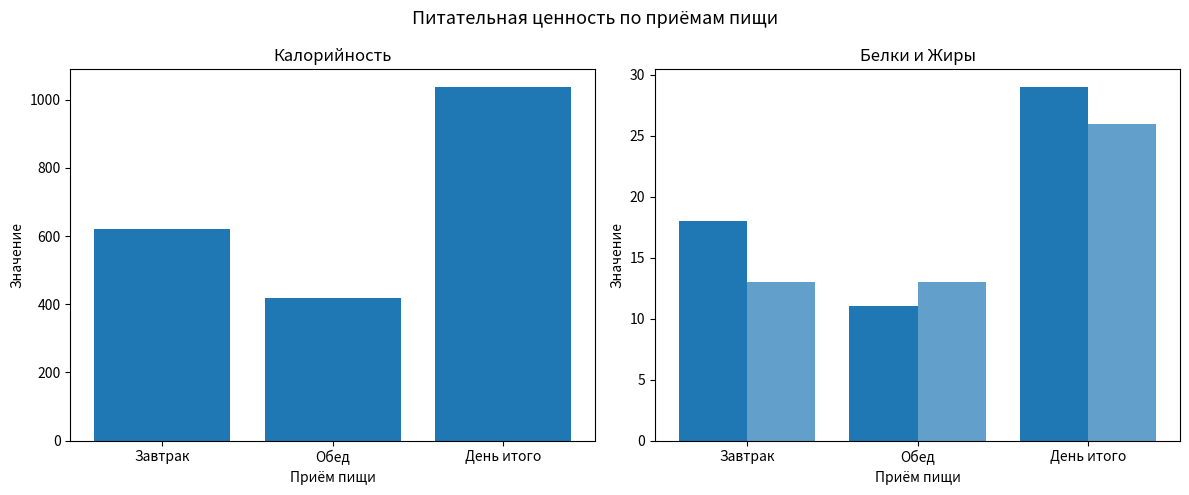

What is the difference between the highest and lowest values at Обед?

406